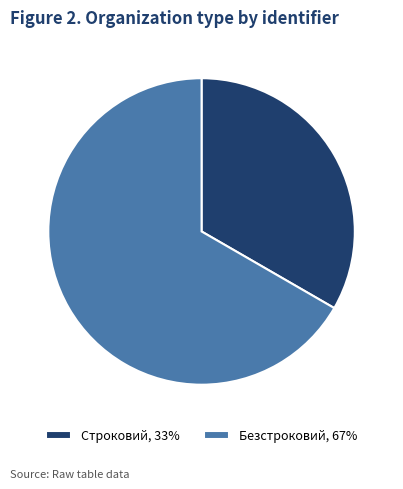

Between Безстроковий, 67% and Строковий, 33%, which is larger?

Безстроковий, 67%